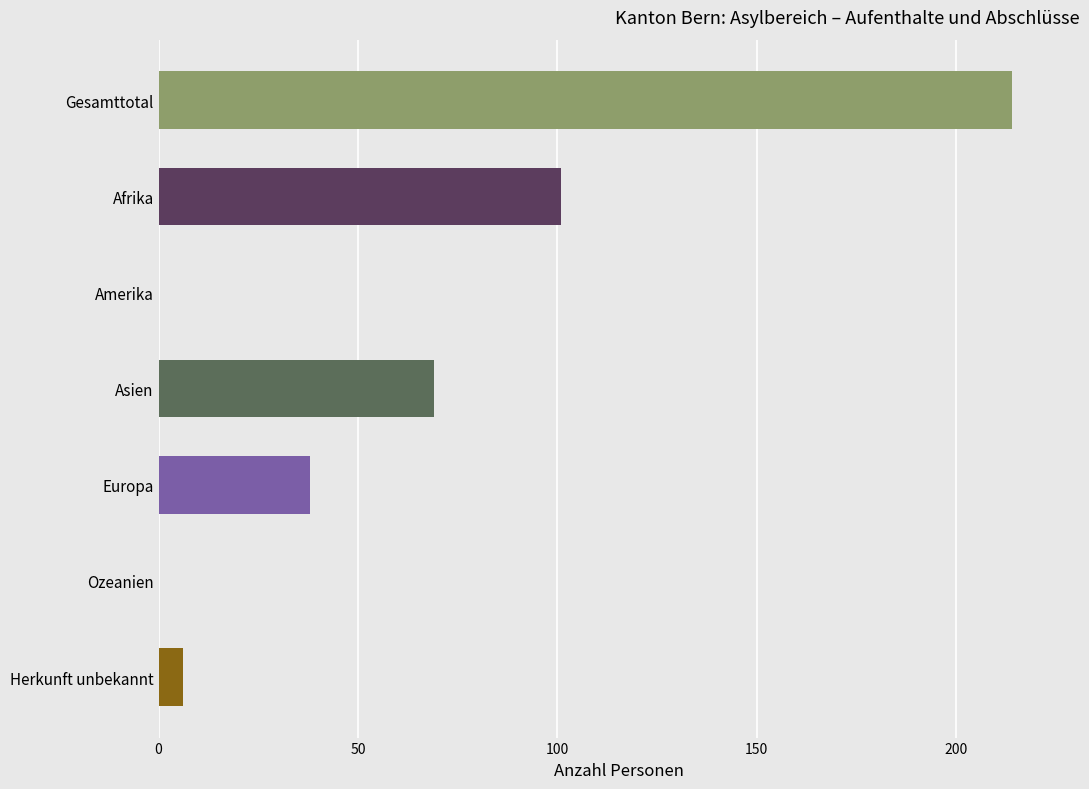

How many distinct data groups are displayed?

1